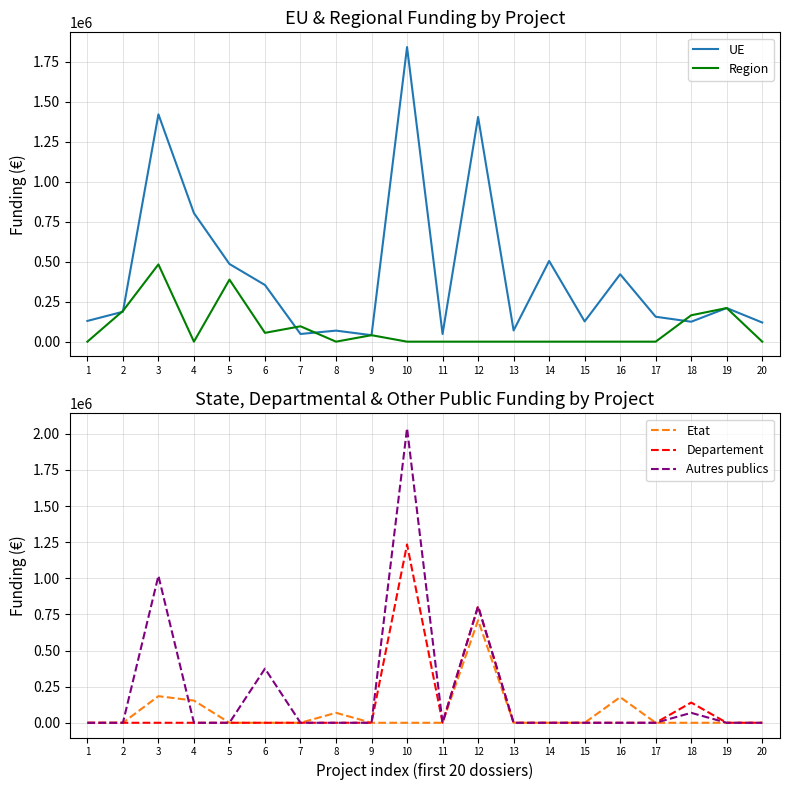

What is the difference between the maximum and minimum values in the UE series?

1799881.4